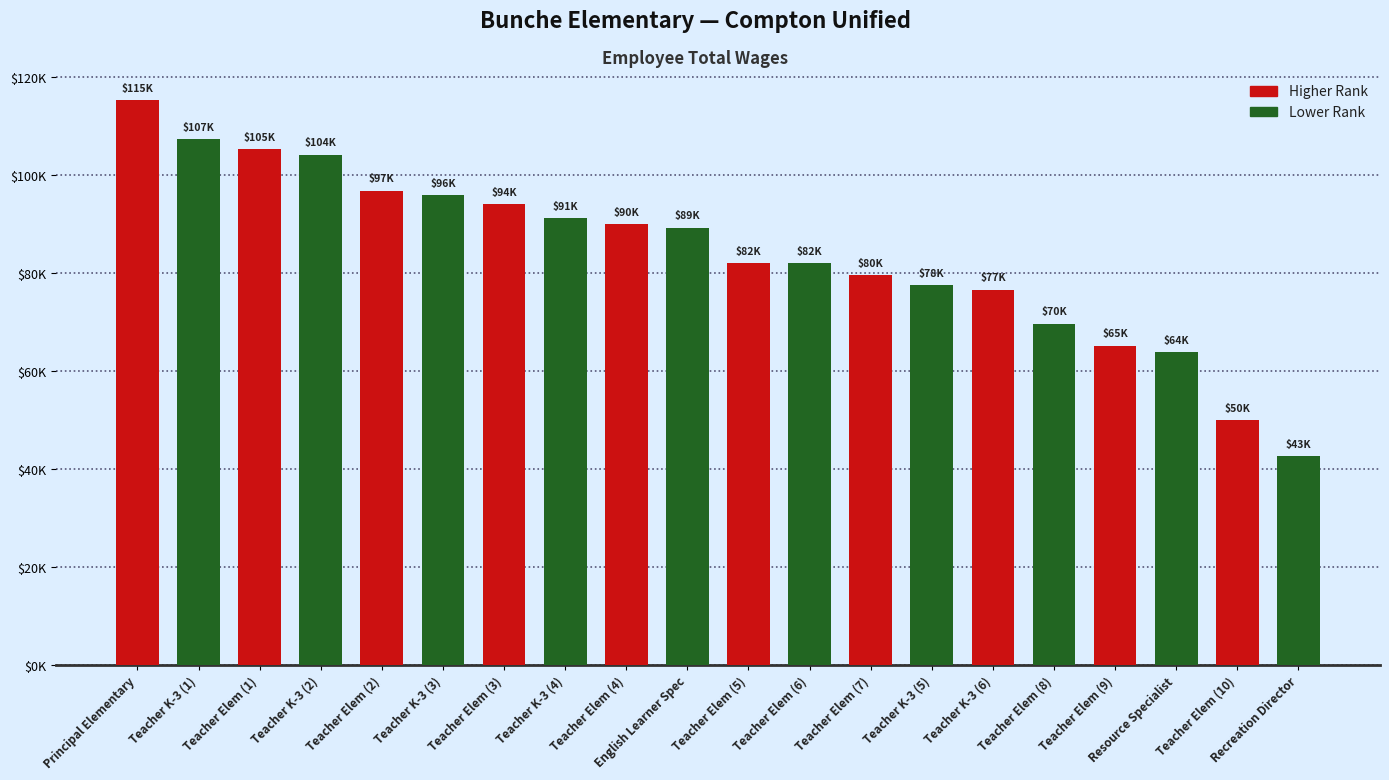

What is the greatest value displayed?

115256